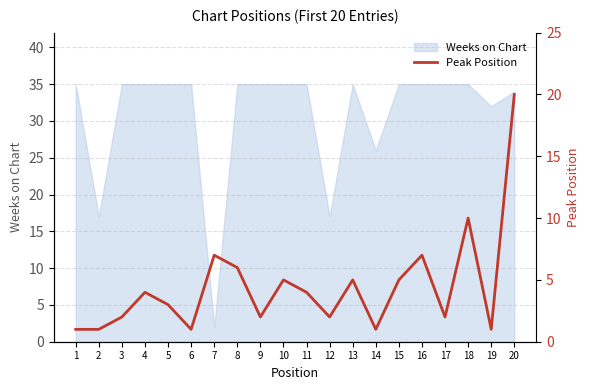

True or false: the data shows 4 at 18.

False